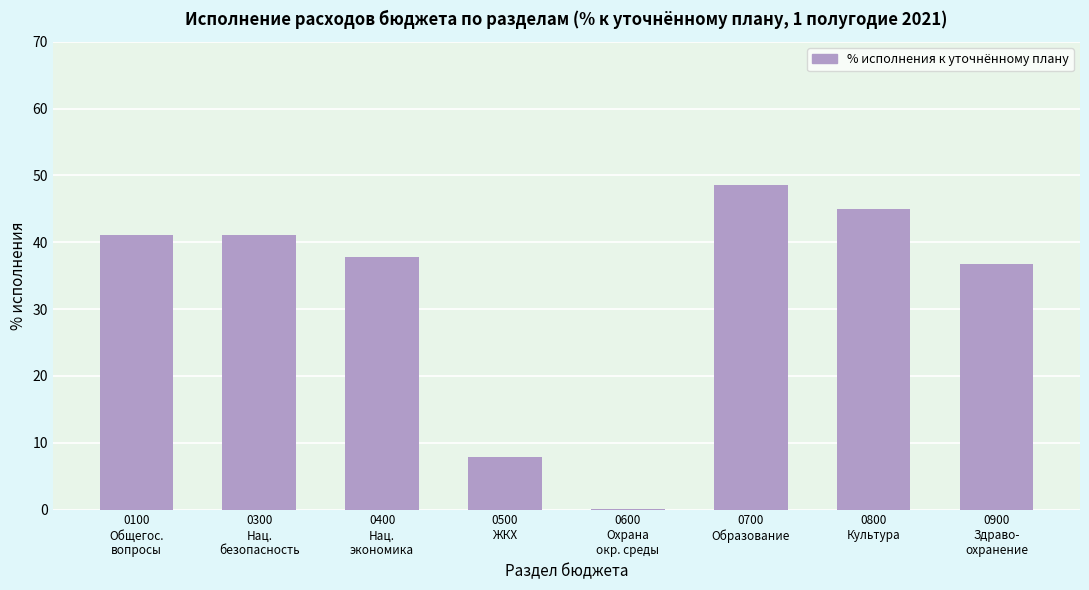

What is the maximum value shown in the chart?

48.6